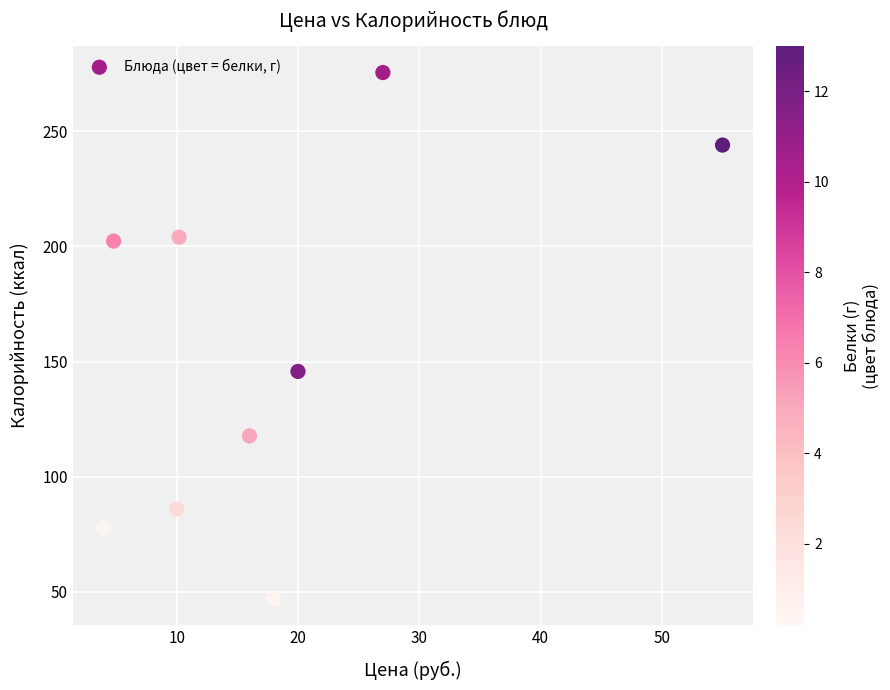

What is the average X value?

18.3